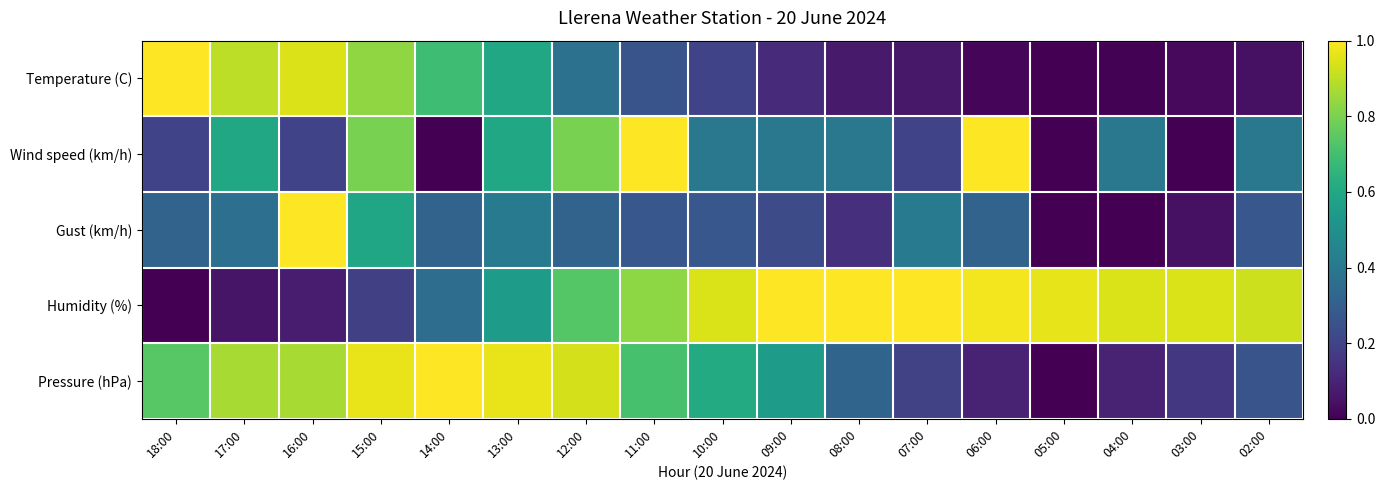

Rank the series by their maximum value, from lowest to highest.

Temperature (C), Wind speed (km/h), Gust (km/h), Humidity (%), Pressure (hPa)